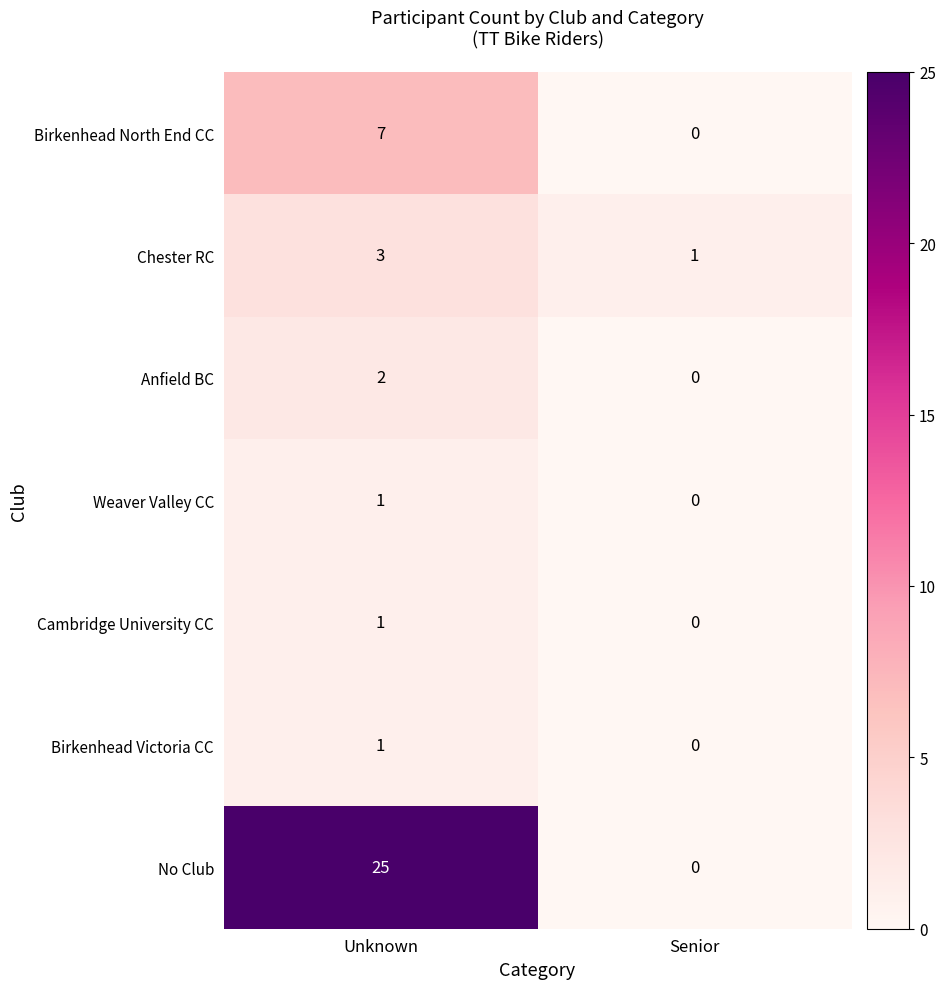

Which series has the widest spread of values?

No Club